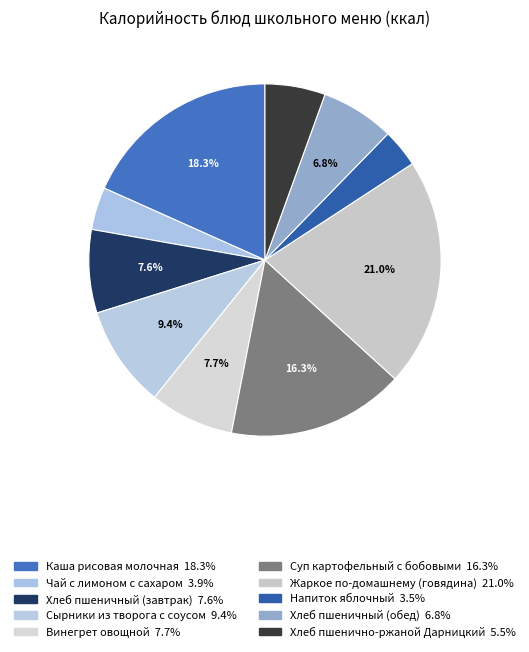

Combined, do Хлеб пшеничный (обед) and Каша рисовая молочная account for over 50%?

No